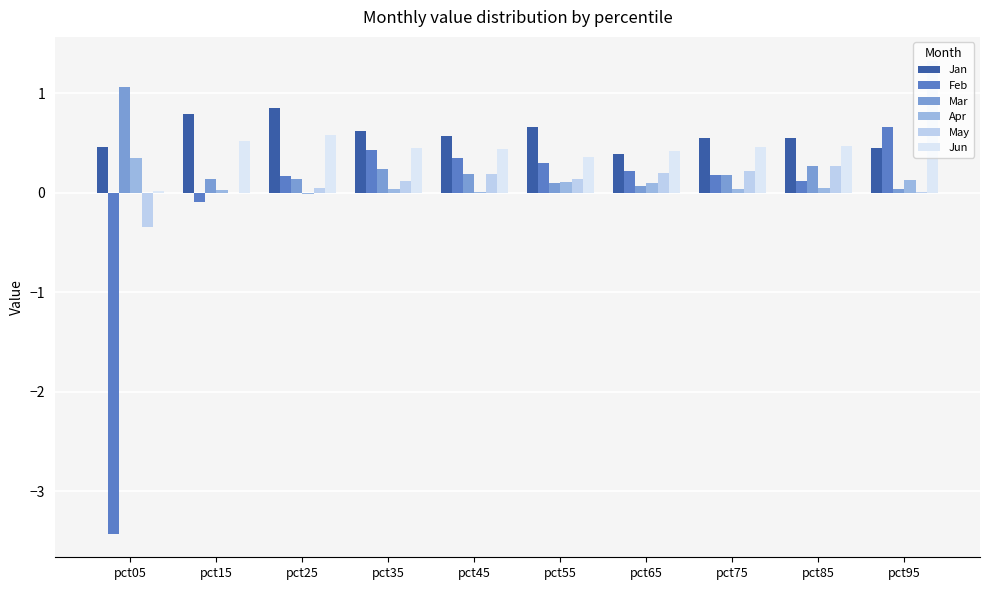

Where is Feb nearest to the value -1?

pct15